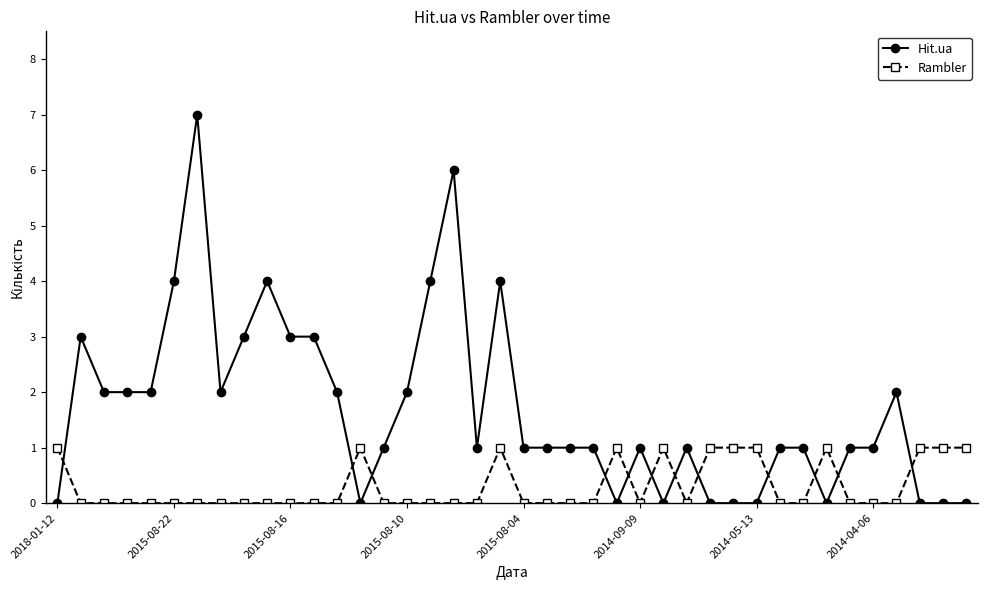

True or false: Hit.ua has more than 0 interior local peaks.

True